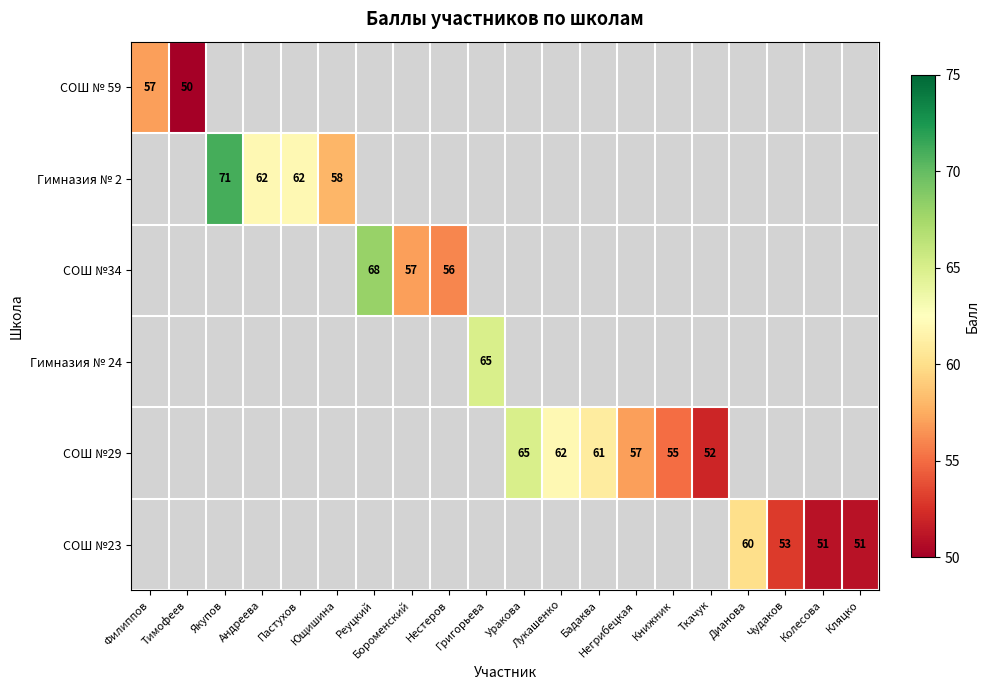

Count the number of categories in the chart.

20